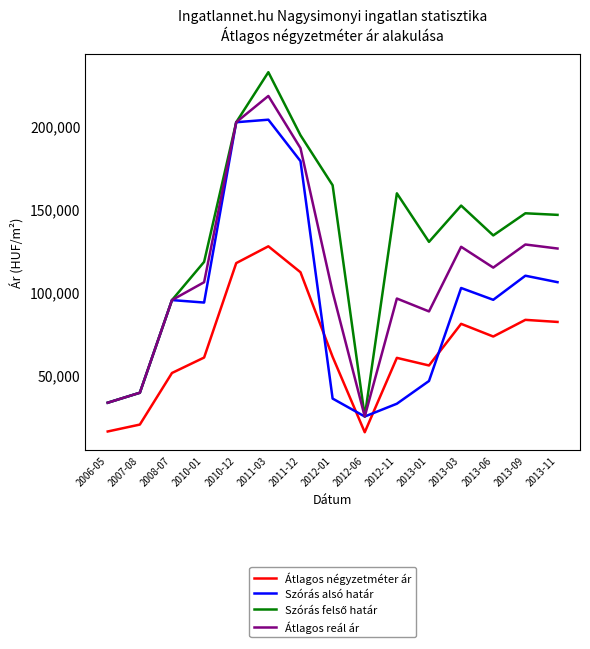

What is the minimum value shown in the chart?

15384